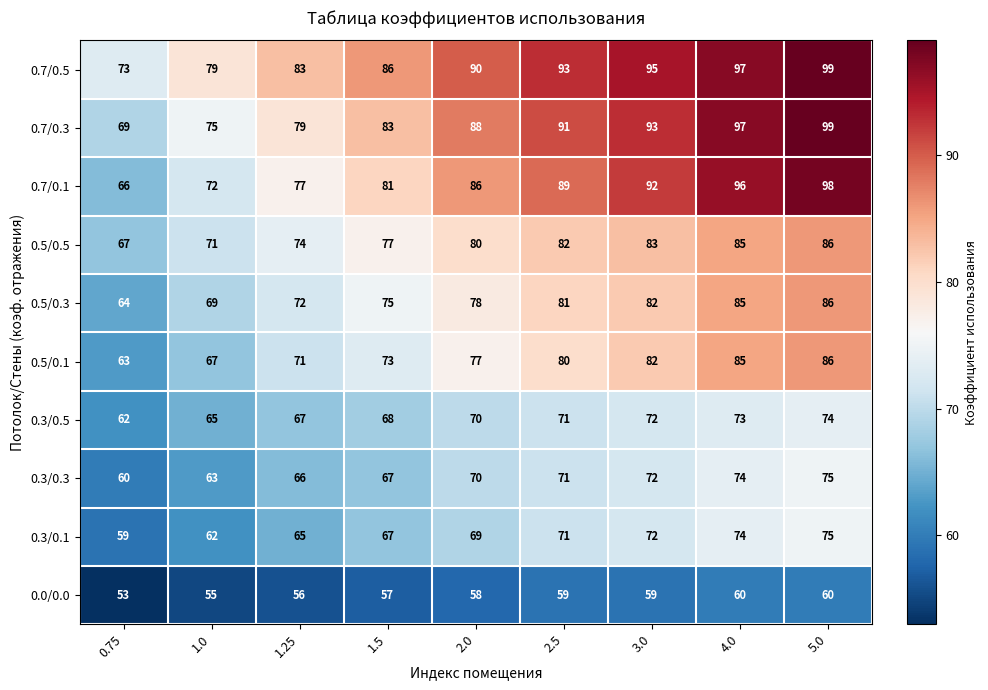

At which label is 0.5/0.3 closest to 75?

1.5